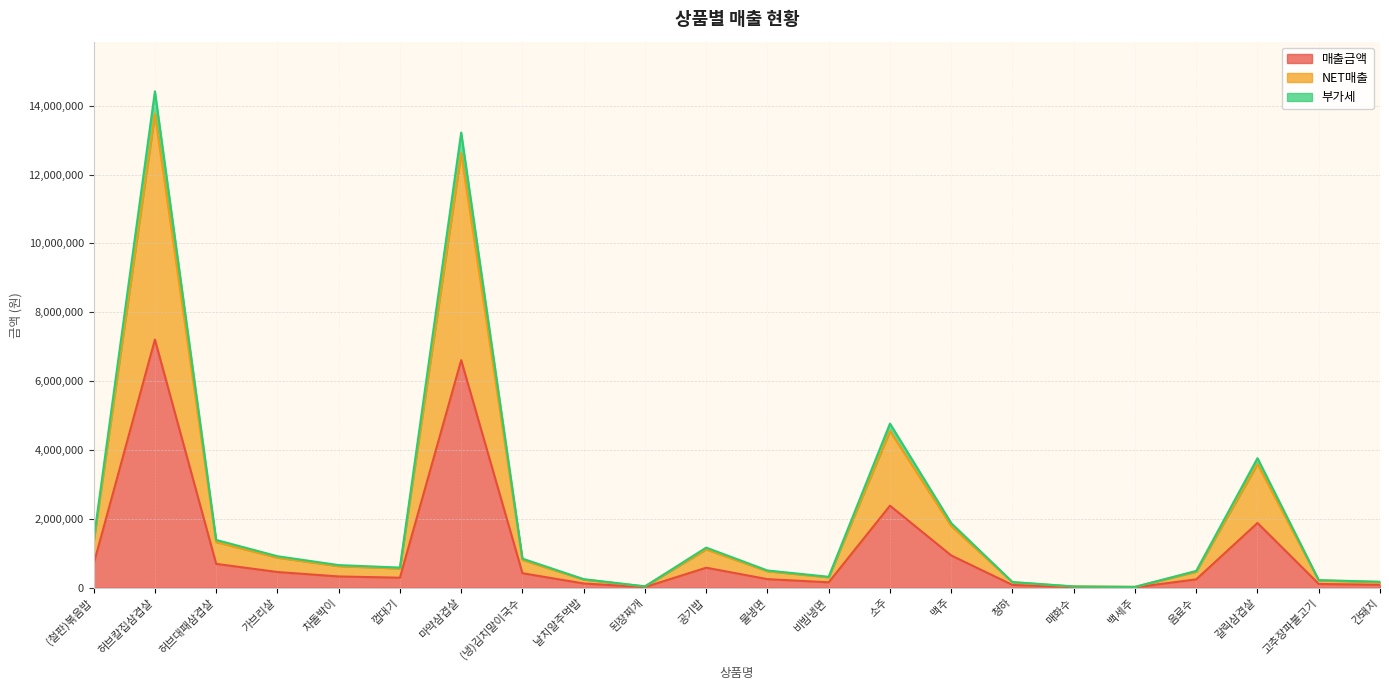

True or false: NET매출 and 매출금액 cross at least once.

False